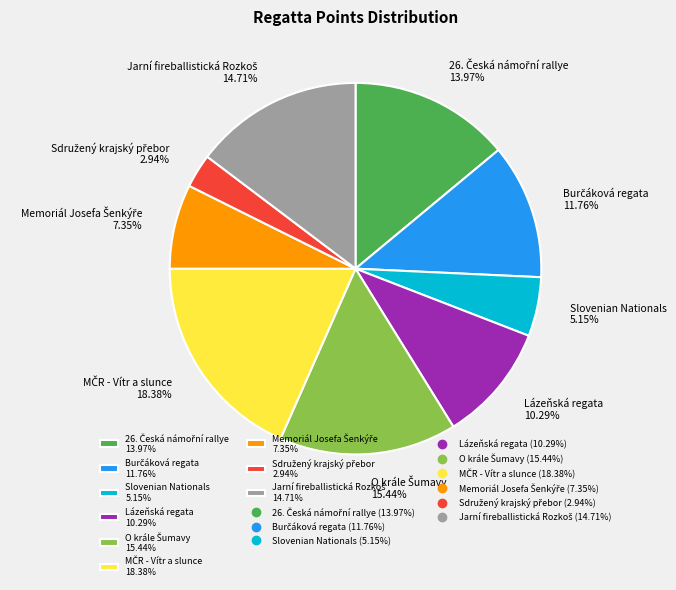

Is there any slice that represents more than half of the pie?

No